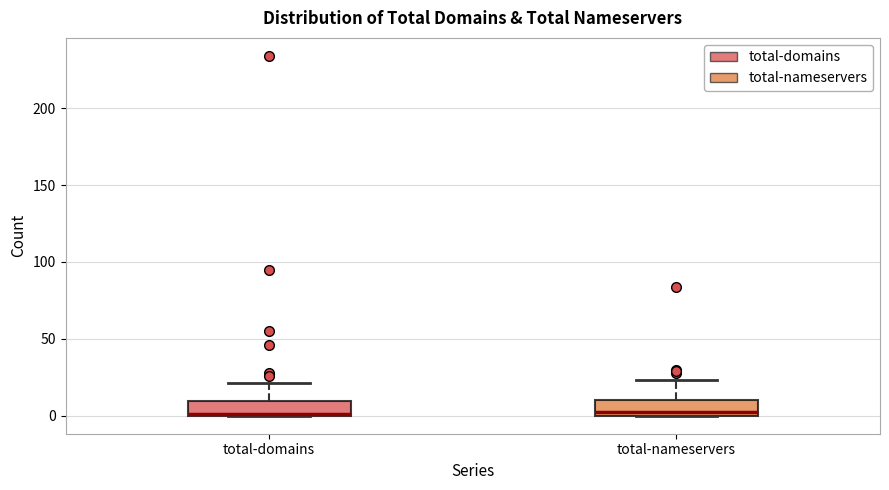

Reading left to right, transcribe this box plot: for each box, give where its median line is, the range the box spans, and where its two whiskers end, as read against the y-axis. The values are not printed on the chart, so give them approximately, as read against the axis.

total-domains: median 0 (drawn on the box's lower edge), box 0 to 10, whiskers 0 to 20
total-nameservers: median 5, box 0 to 10, whiskers 0 to 25